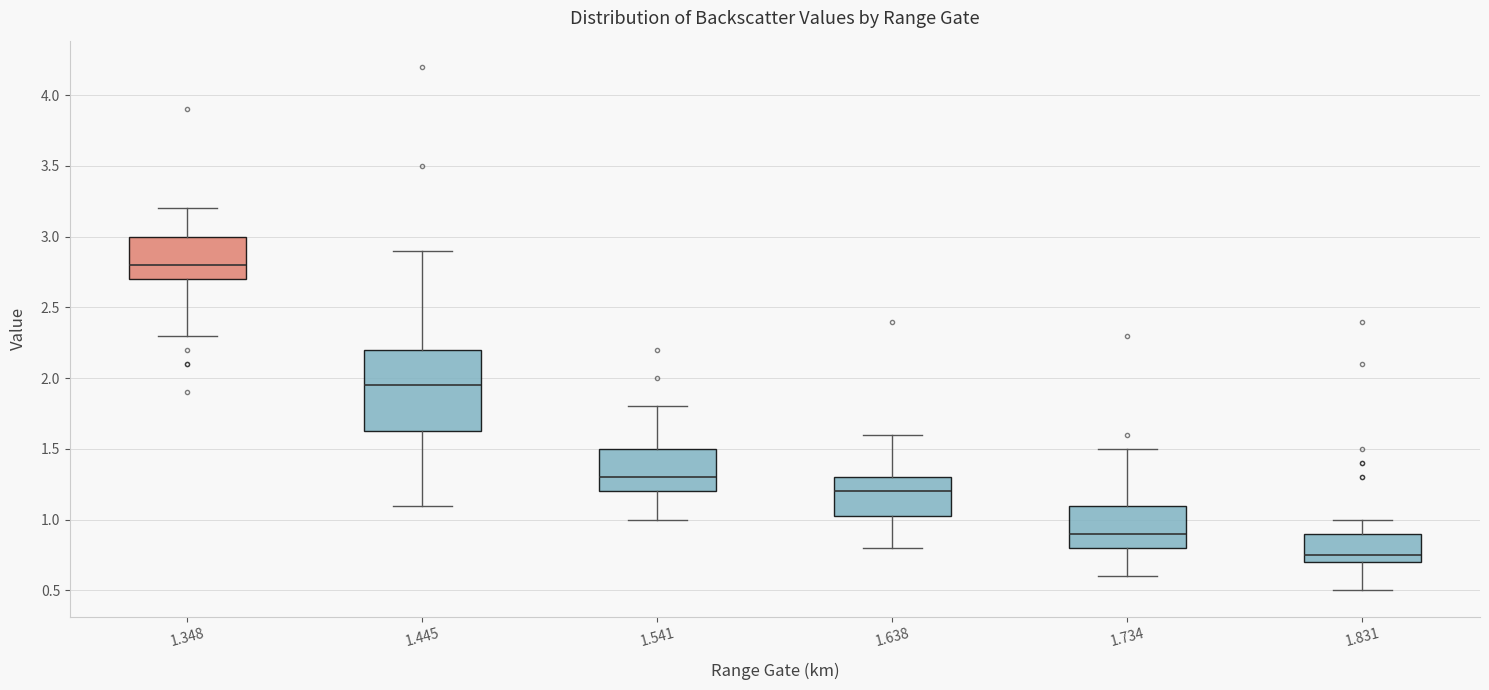

Reading left to right, transcribe this box plot: for each box, give where its median line is, the range the box spans, and where its two whiskers end, as read against the y-axis. The values are not printed on the chart, so give them approximately, as read against the axis.

1.348: median 2.80, box 2.70 to 3.00, whiskers 2.30 to 3.20
1.445: median 1.95, box 1.65 to 2.20, whiskers 1.10 to 2.90
1.541: median 1.30, box 1.20 to 1.50, whiskers 1.00 to 1.80
1.638: median 1.20, box 1.05 to 1.30, whiskers 0.80 to 1.60
1.734: median 0.90, box 0.80 to 1.10, whiskers 0.60 to 1.50
1.831: median 0.75, box 0.70 to 0.90, whiskers 0.50 to 1.00